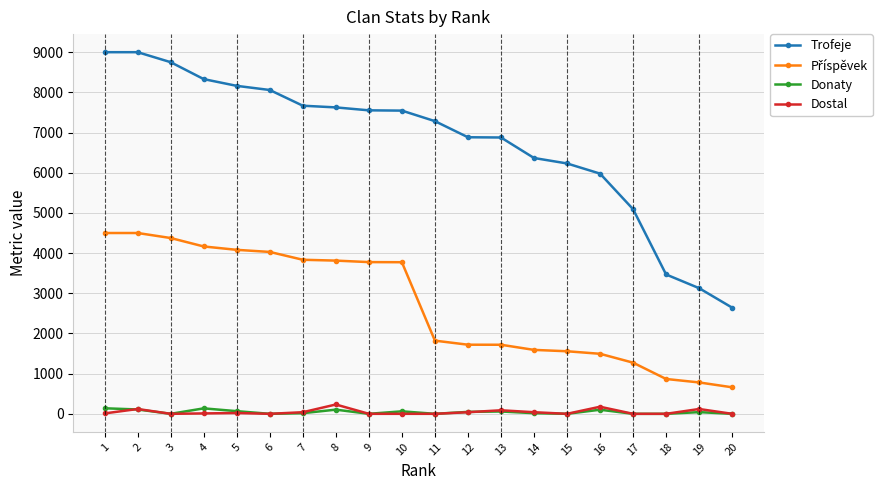

Which series has the largest total across all categories?

Trofeje